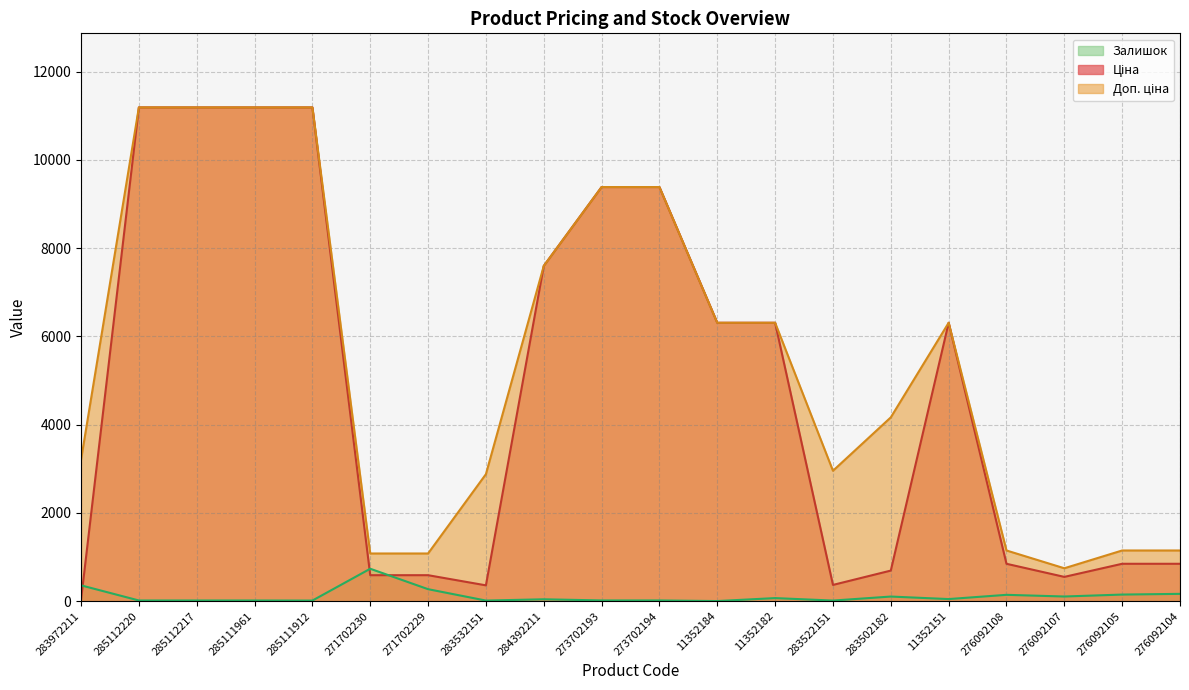

The value of Залишок at 271702230 is 736.0. True or false?

True